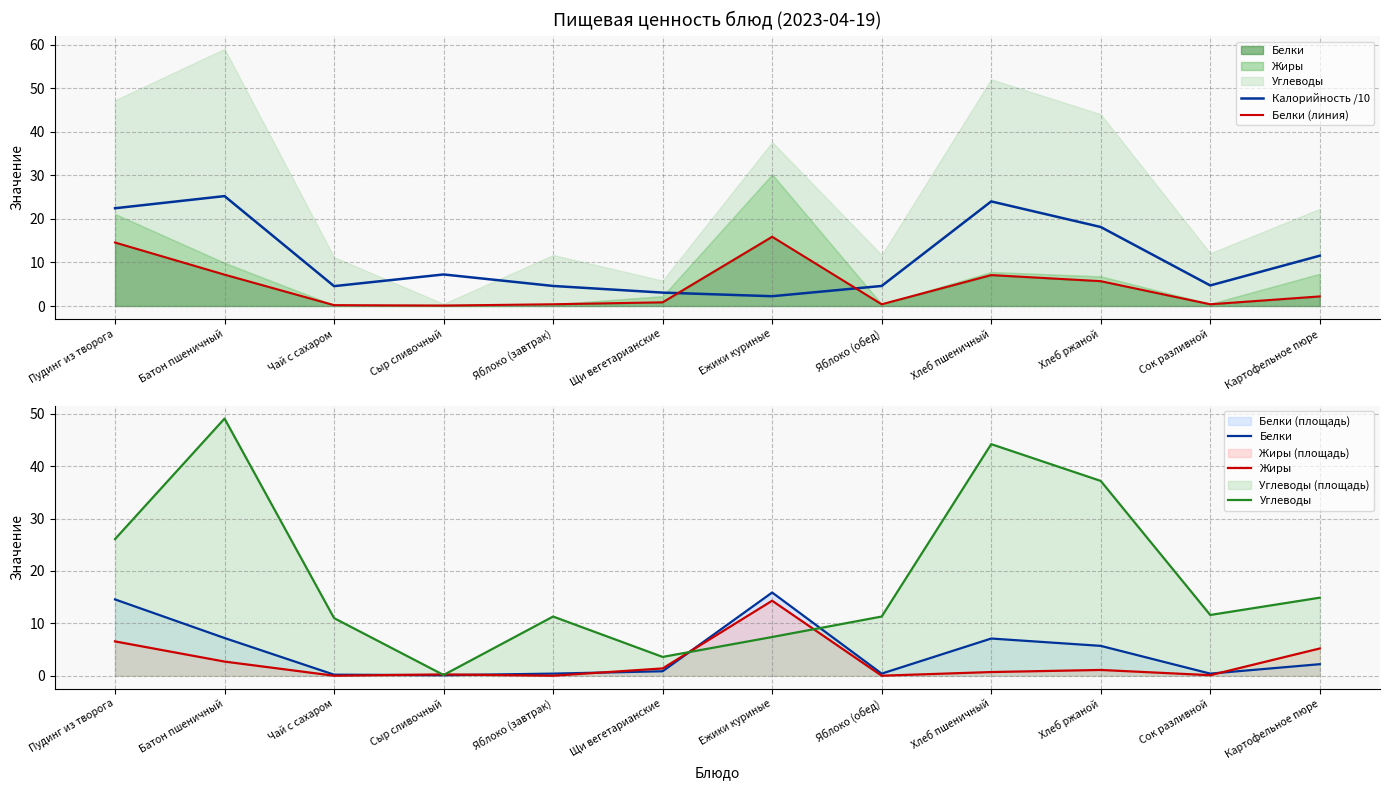

How many times do Калорийность /10 and Жиры cross each other?

2